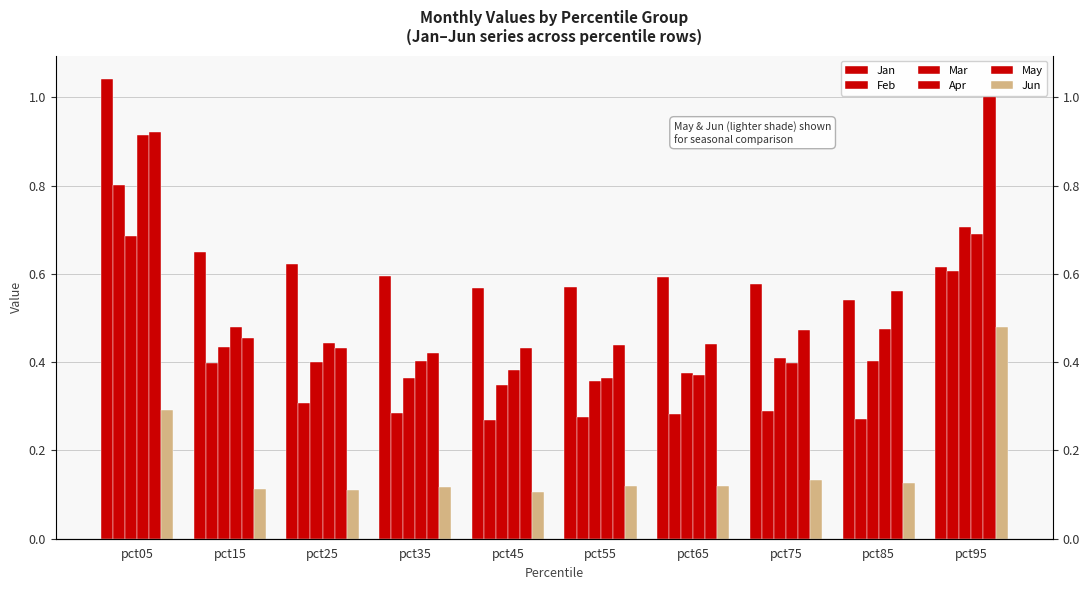

Which series has the widest spread of values?

May